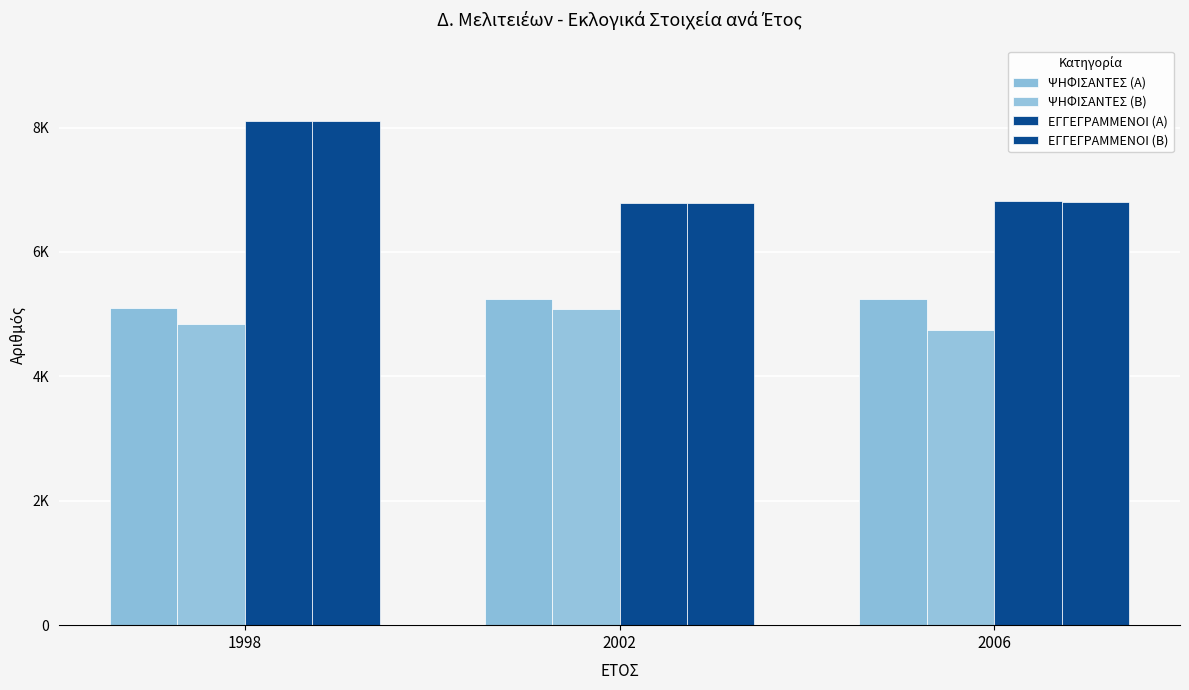

Which series has the widest spread of values?

ΕΓΓΕΓΡΑΜΜΕΝΟΙ (Β)